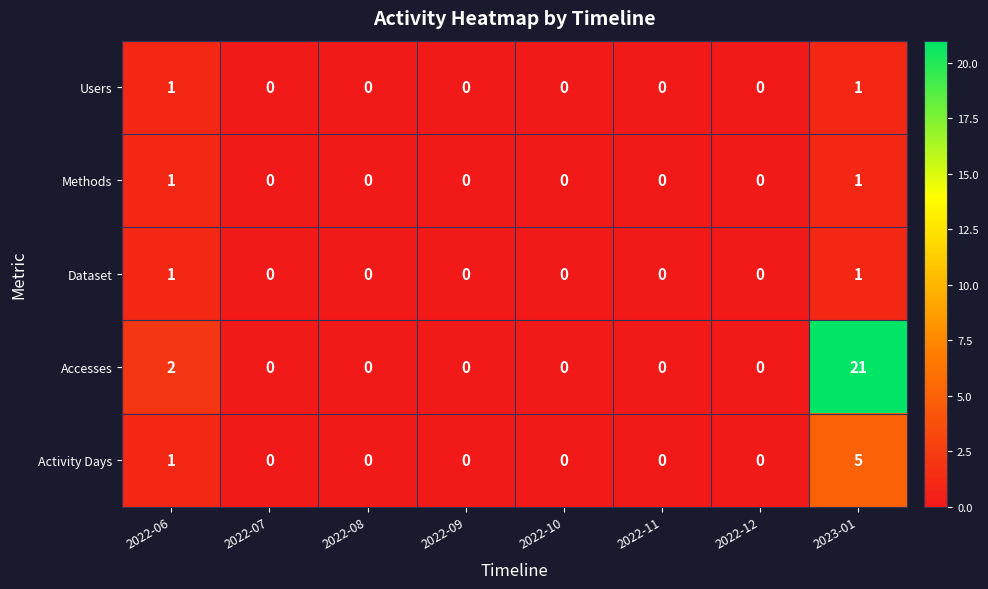

What is the greatest value displayed?

21